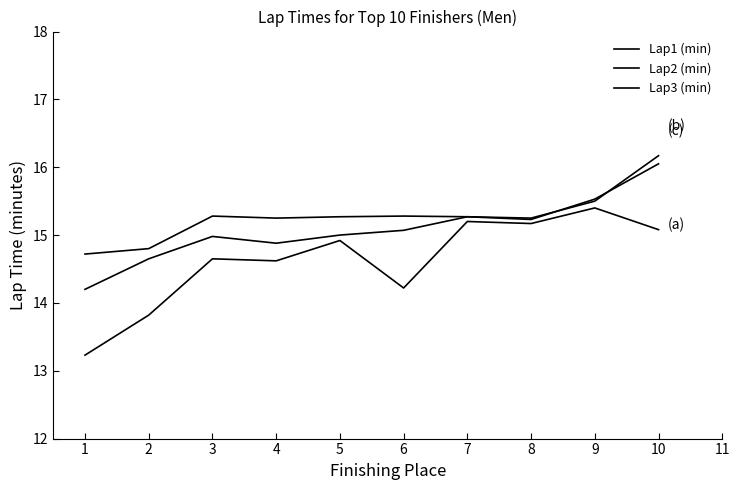

How many lines are shown in the chart?

3